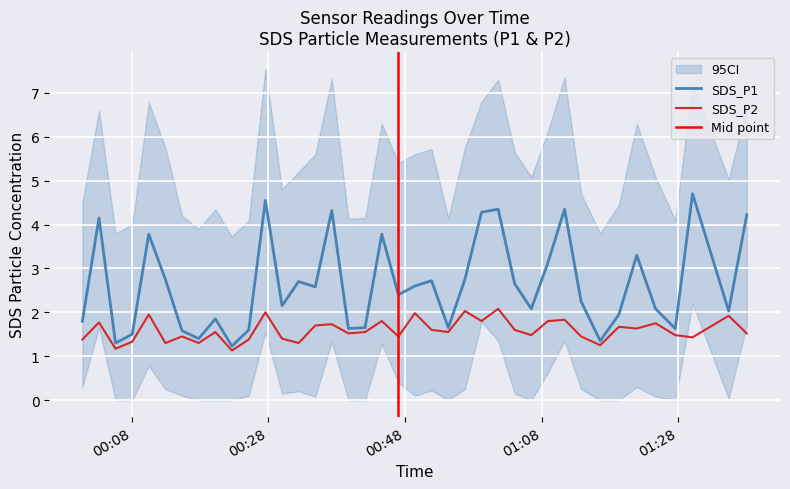

What is the minimum value for SDS_P2?

1.1